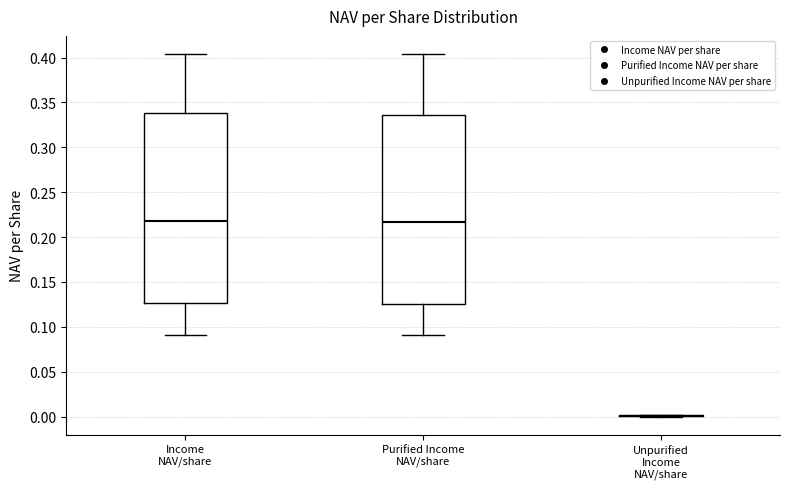

Reading left to right, transcribe this box plot: for each box, give where its median line is, the range the box spans, and where its two whiskers end, as read against the y-axis. The values are not printed on the chart, so give them approximately, as read against the axis.

Income NAV/share: median 0.220, box 0.125 to 0.340, whiskers 0.090 to 0.405
Purified Income NAV/share: median 0.215, box 0.125 to 0.335, whiskers 0.090 to 0.405
Unpurified Income NAV/share: box collapsed to a line at 0.000, whiskers 0.000 to 0.000